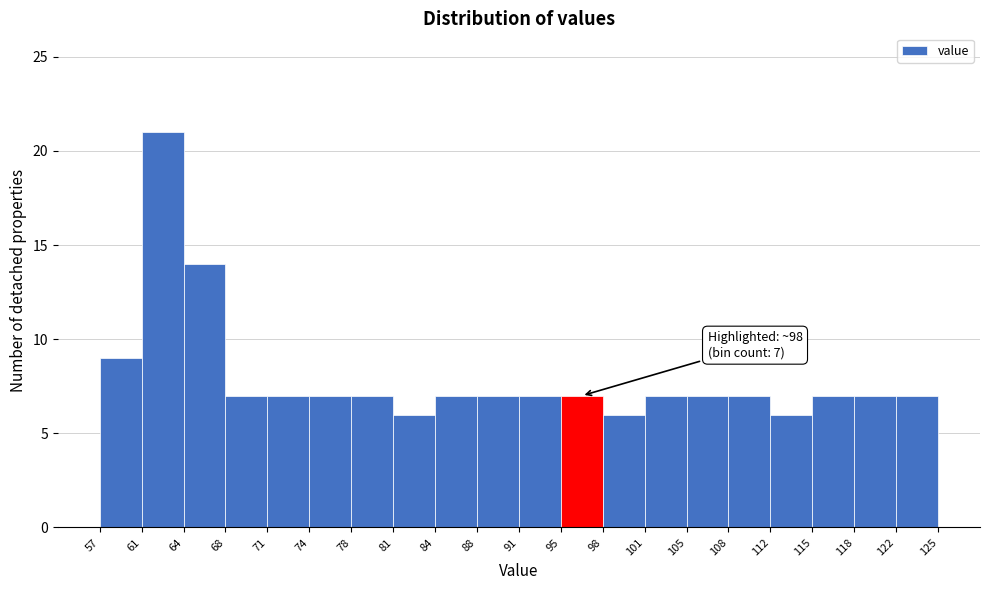

Reading left to right, list all the values displayed in this chart.

57=9	61=21	64=14	68=7	71=7	74=7	78=7	81=6	84=7	88=7	91=7	95=7	98=6	101=7	105=7	108=7	112=6	115=7	118=7	122=7